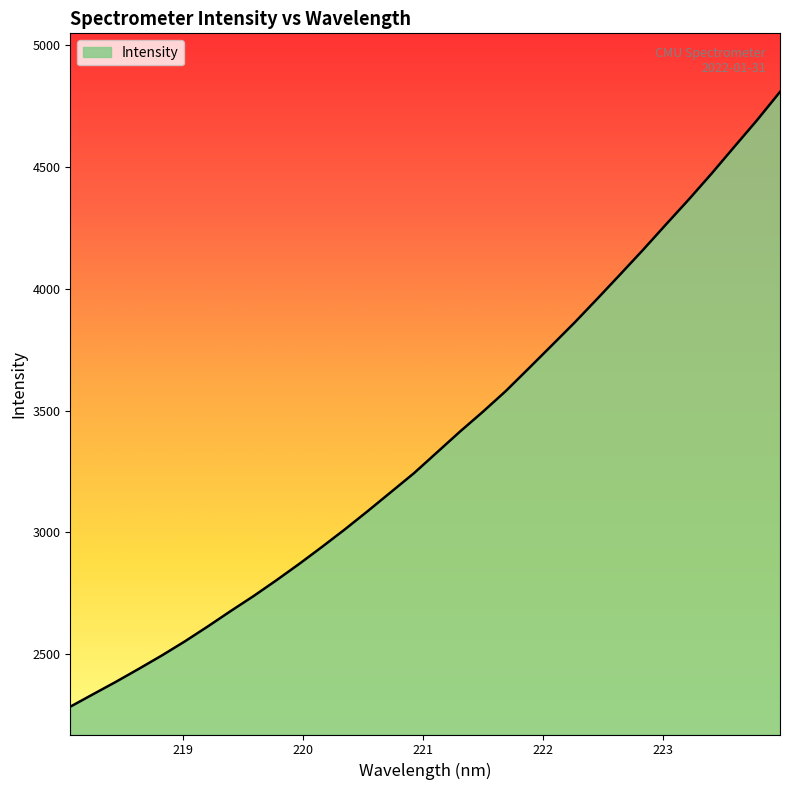

What is the minimum value shown in the chart?

2283.8